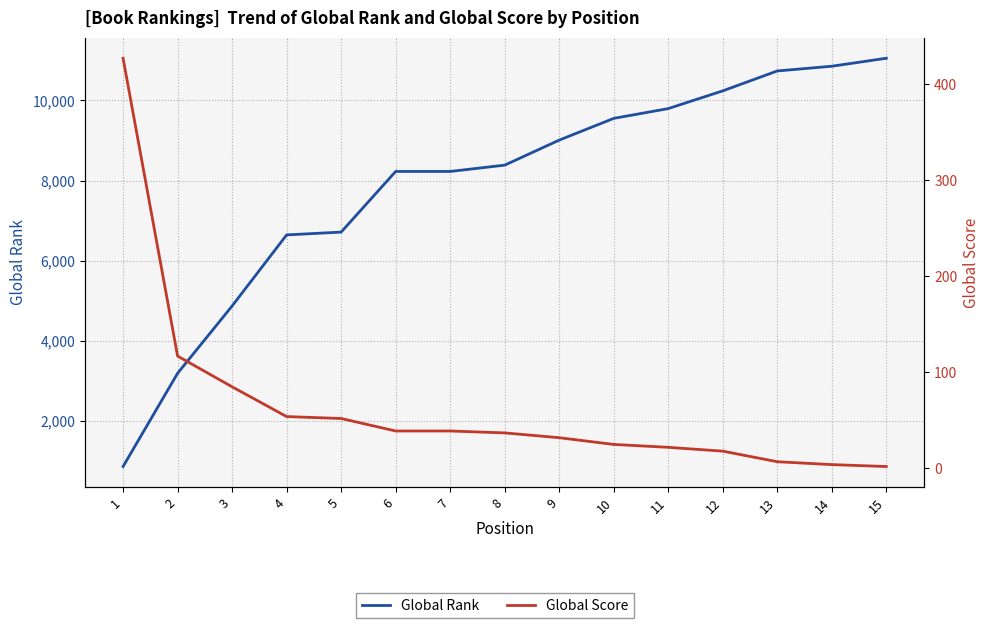

True or false: Global Rank and Global Score intersect in this chart.

False